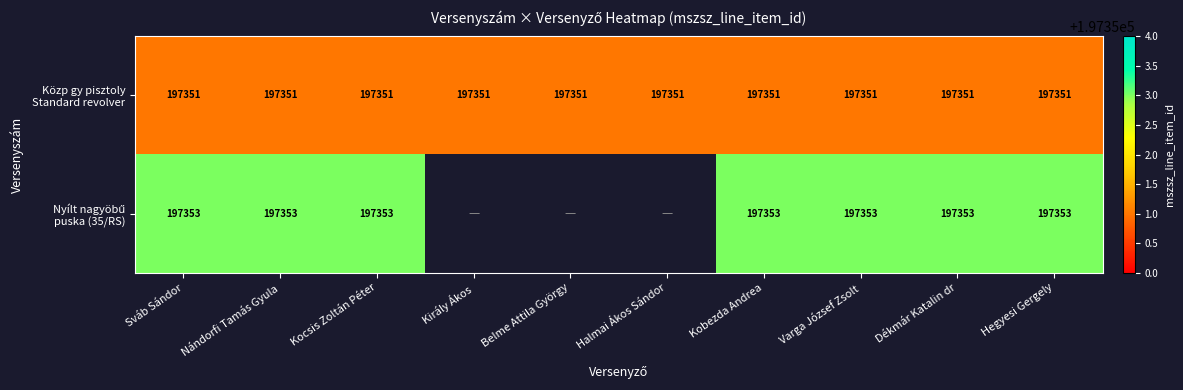

What is the total value across all series at Nándorfi Tamás Gyula?

394704